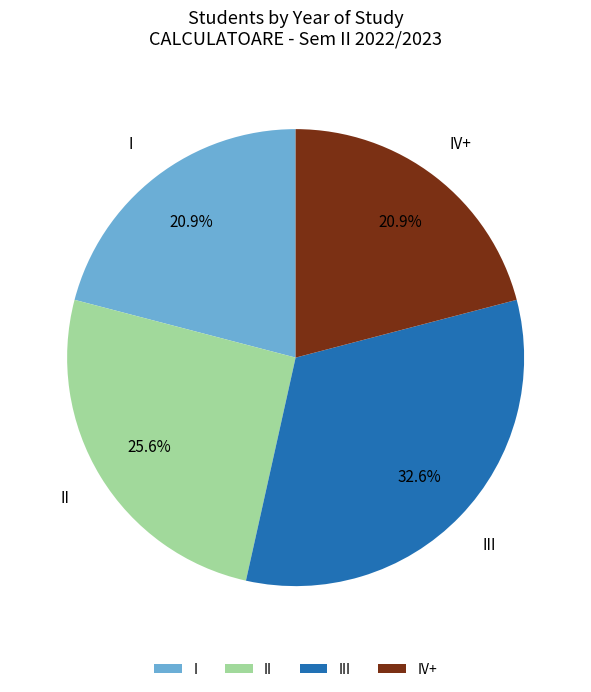

Which slice is the largest?

III